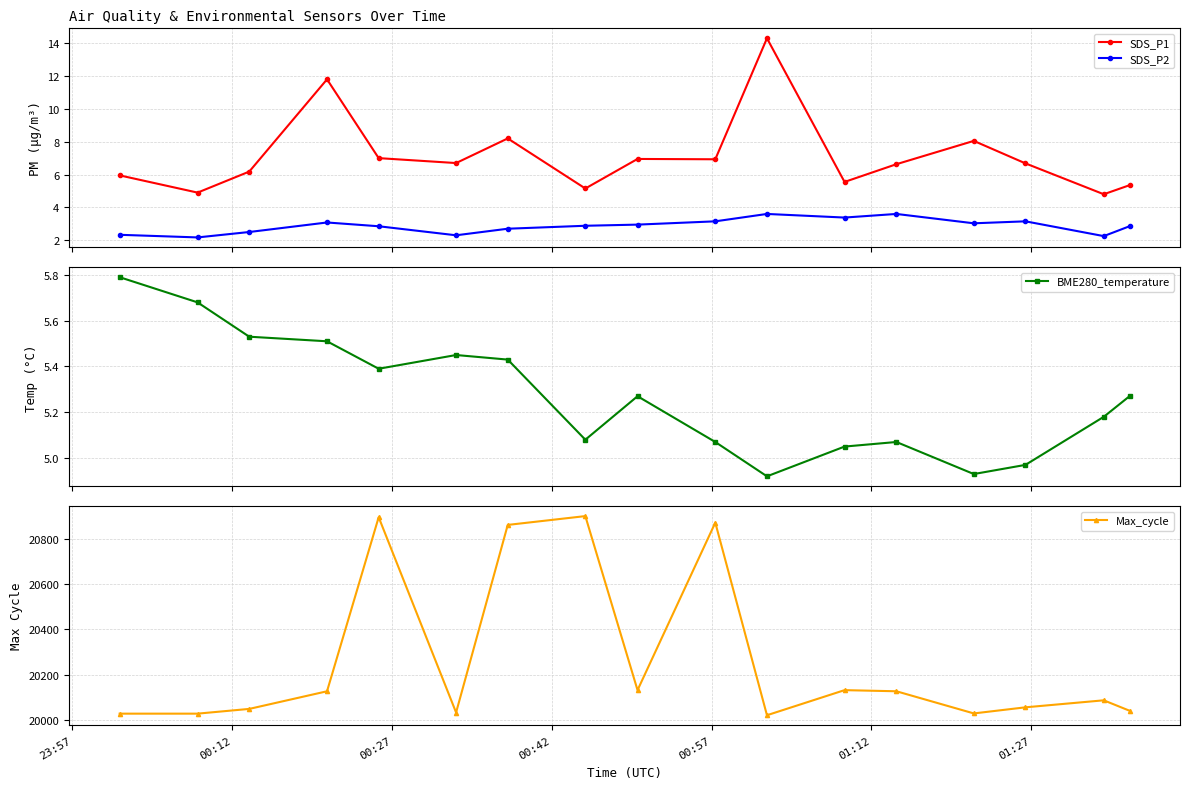

Count the number of categories in the chart.

17